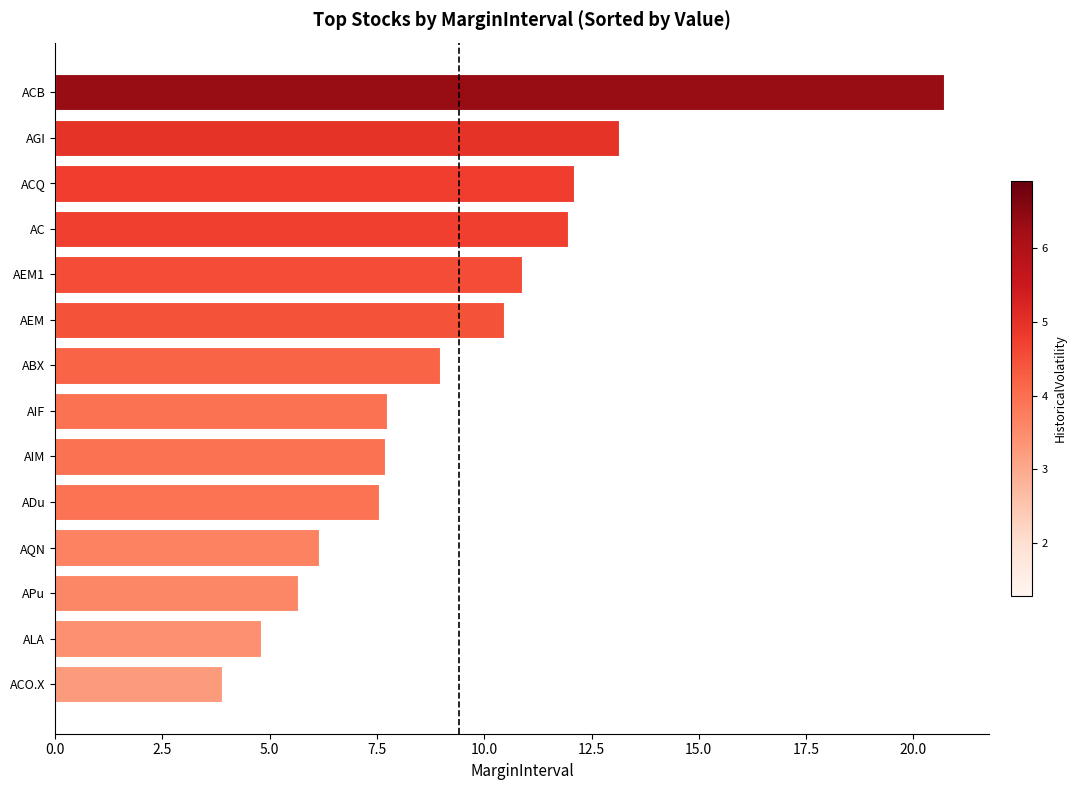

Approximately how many times larger is the value at ALA compared to AGI?

0.4